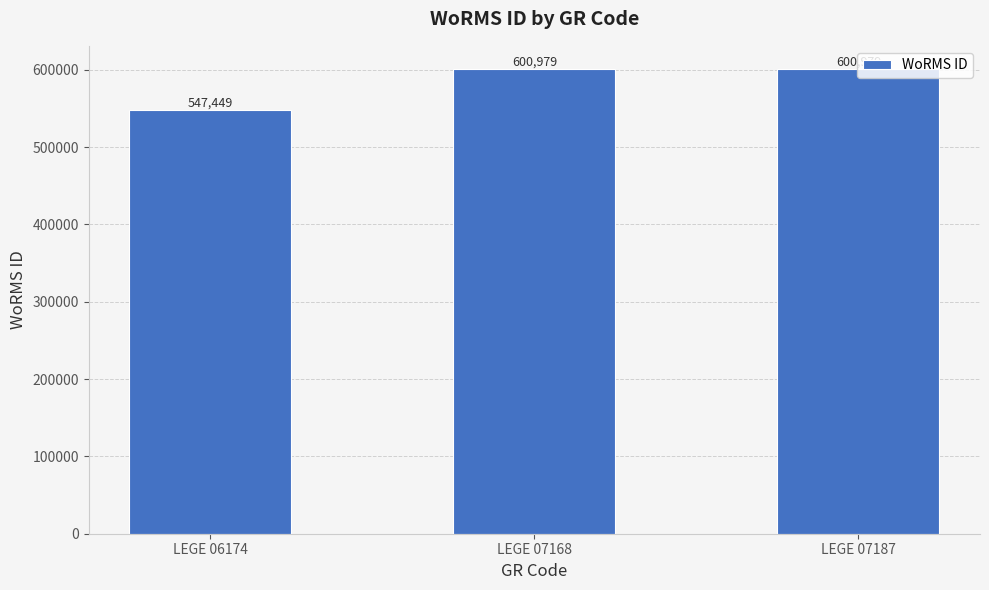

Read the value at LEGE 06174, to the nearest 100.

547400